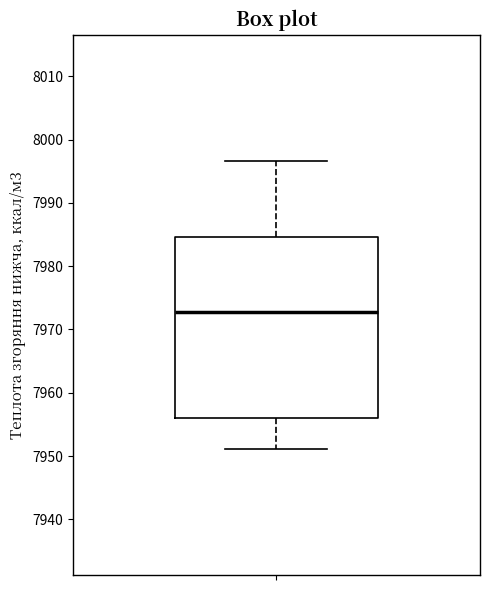

Where does the median line of the box sit on the y-axis? The values are not printed on the chart, so give them approximately, as read against the axis.

7973